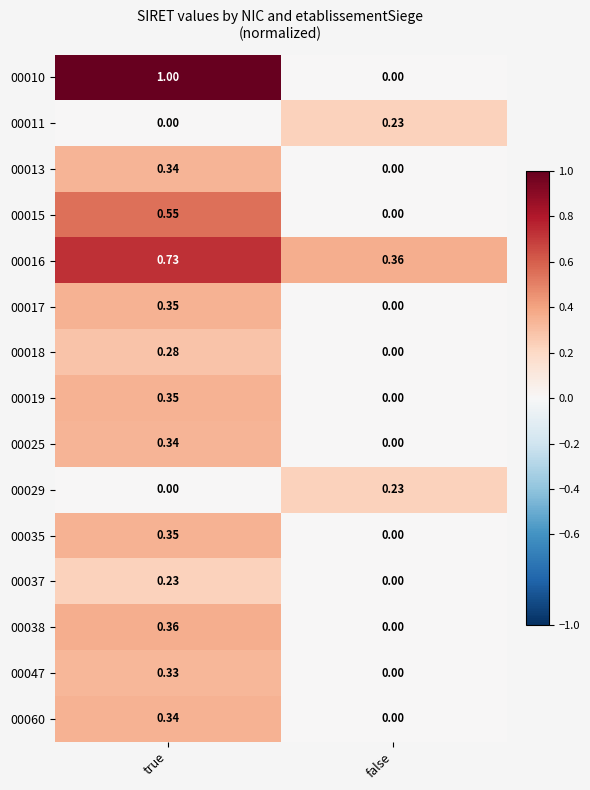

At which label does 00029 reach its minimum?

true